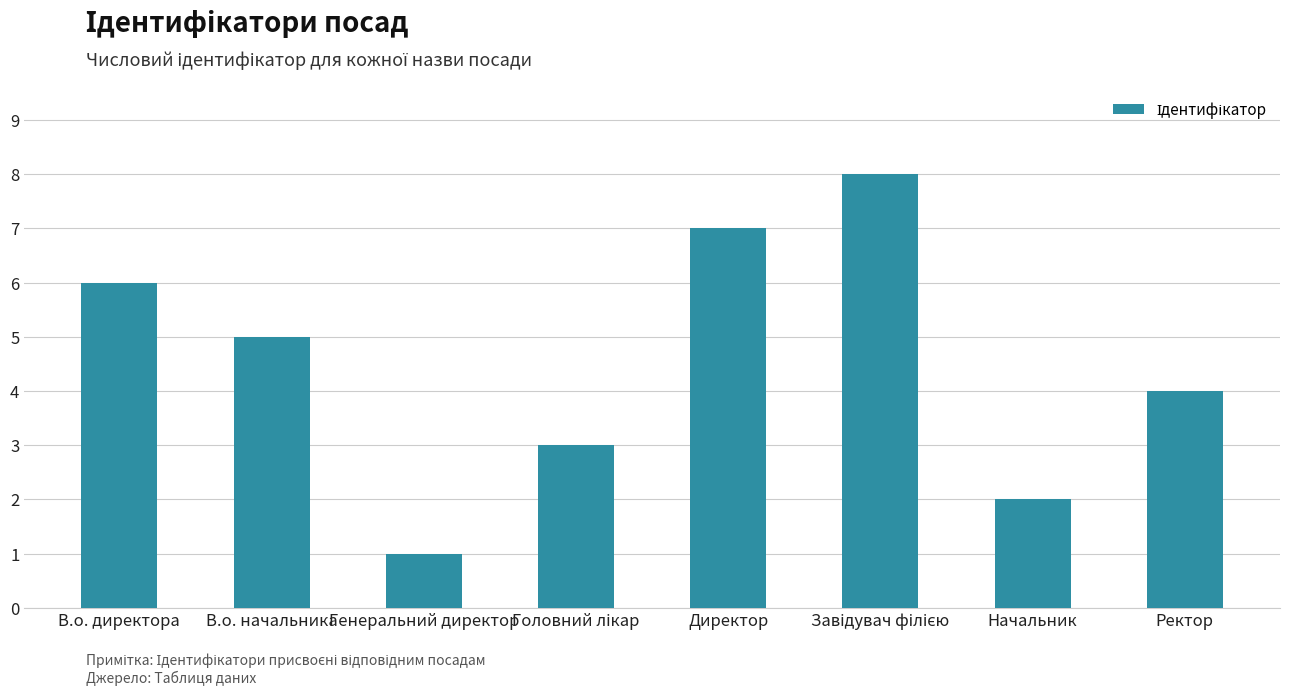

True or false: the data shows 3 at В.о. начальника.

False